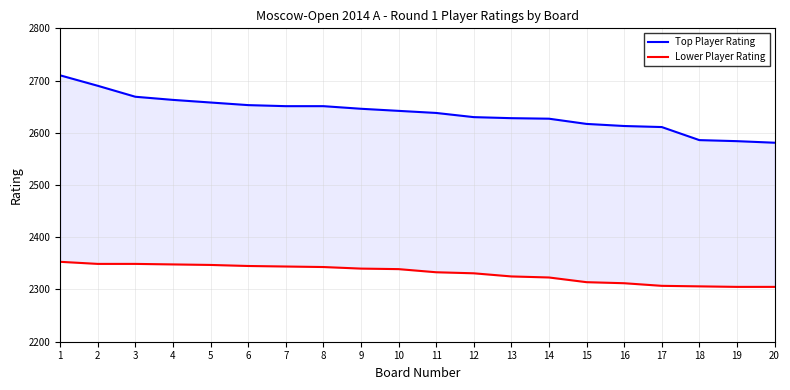

How many data points in Top Player Rating are less than 2642?

10